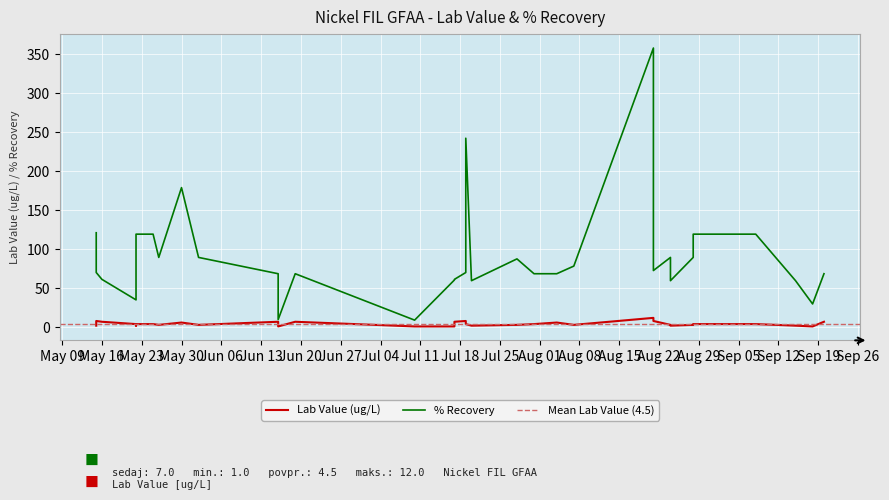

How many interior local valleys does the Lab Value series have?

8